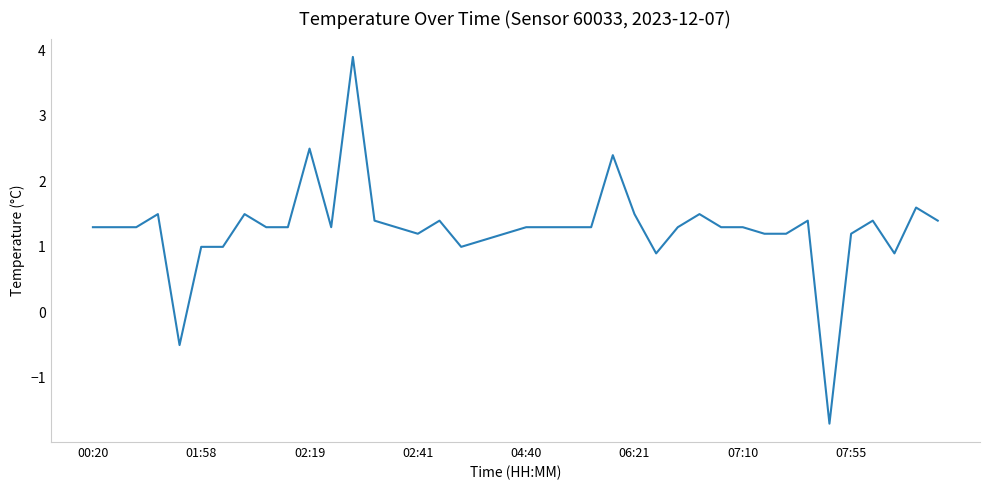

What is the minimum value shown in the chart?

-1.7